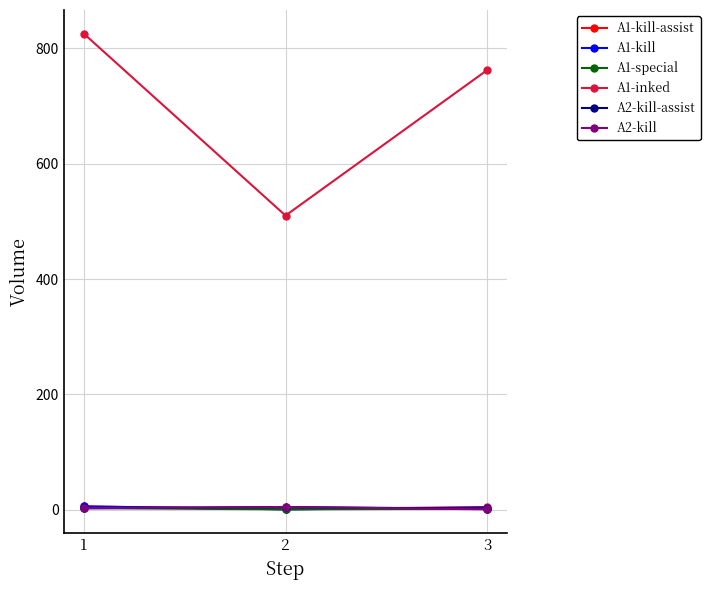

Which series has the largest total across all categories?

A1-inked